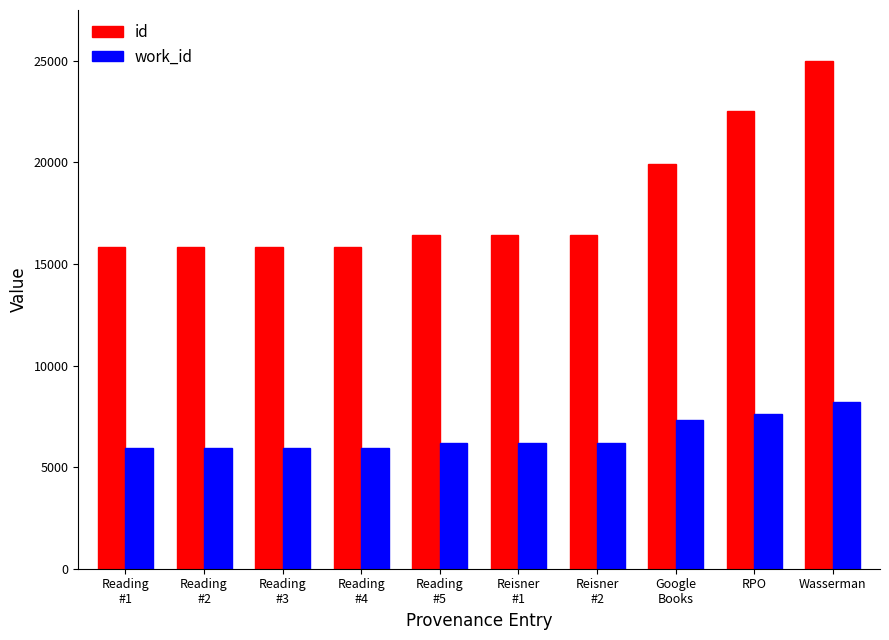

What is the highest value of the work_id series?

8194